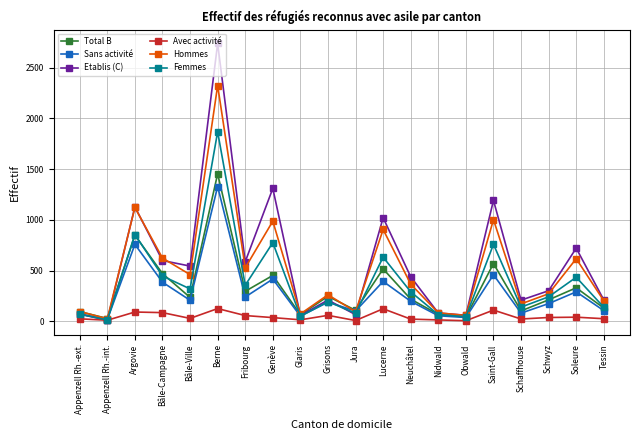

What is the difference between the maximum and second lowest values in the Total B series?

1412